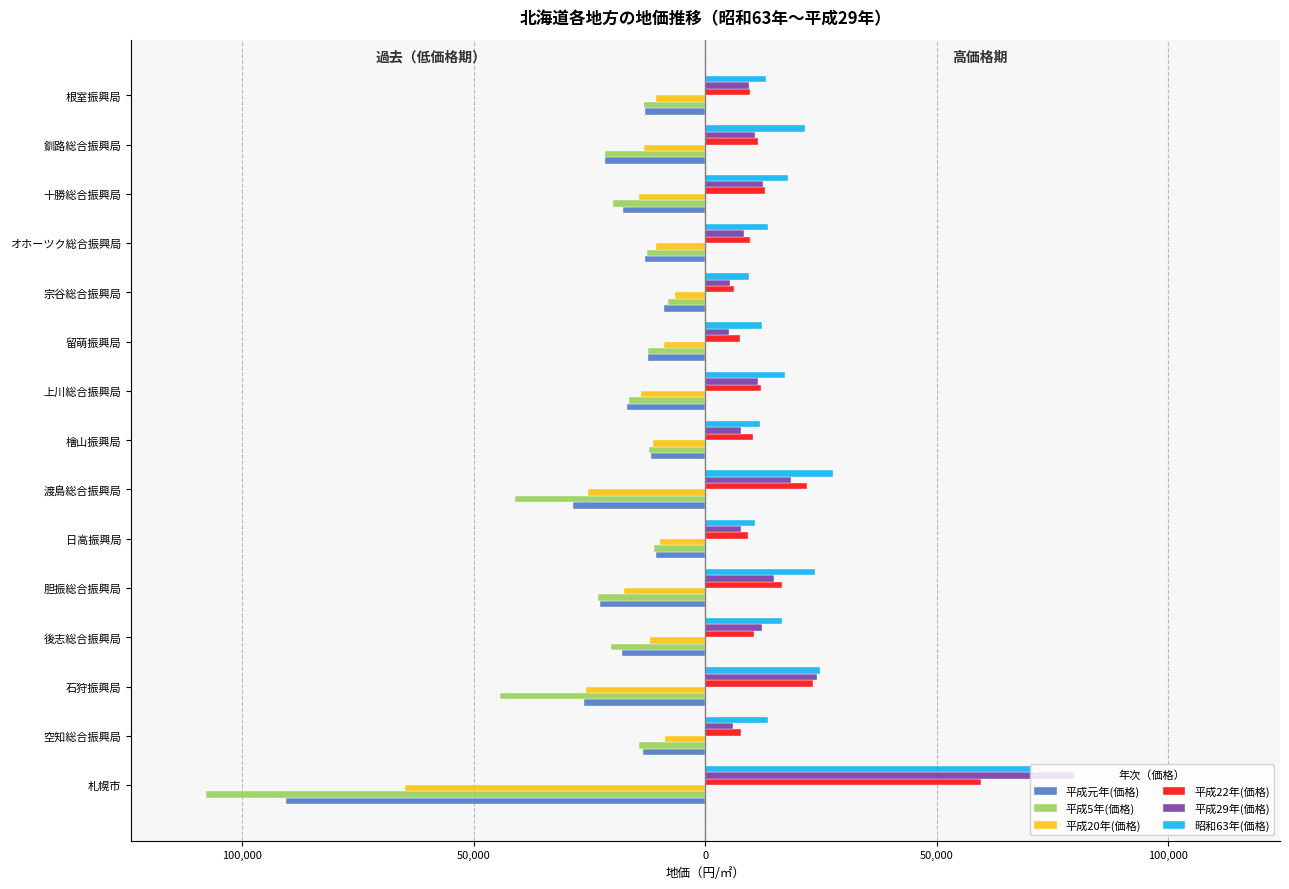

What are all the series names shown in the legend?

平成元年(価格), 平成5年(価格), 平成20年(価格), 平成22年(価格), 平成29年(価格), 昭和63年(価格)